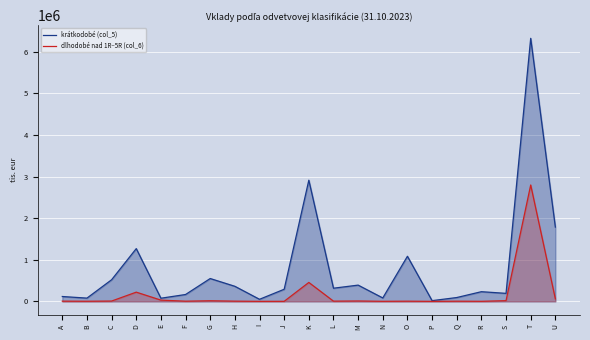

At which category does dlhodobé nad 1R–5R (col_6) reach its first local peak?

D